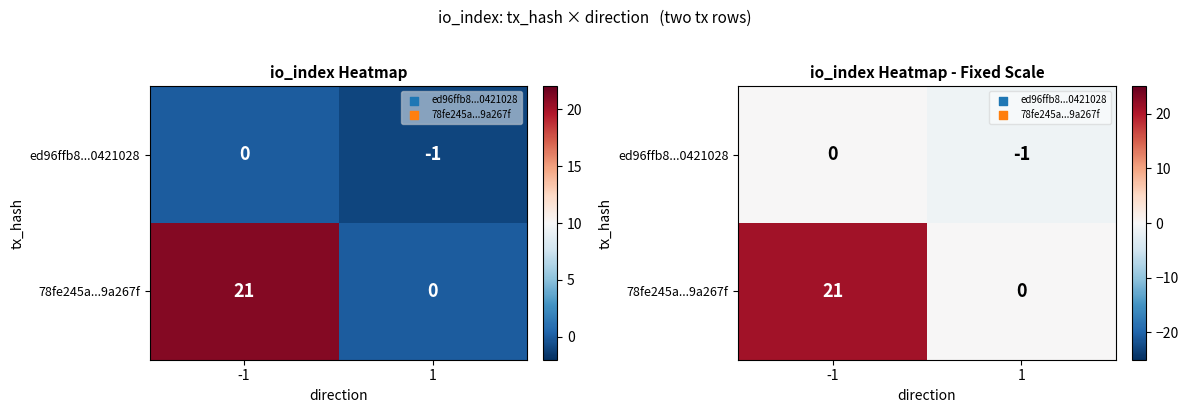

How many values in 78fe245a...9a267f are above zero?

1